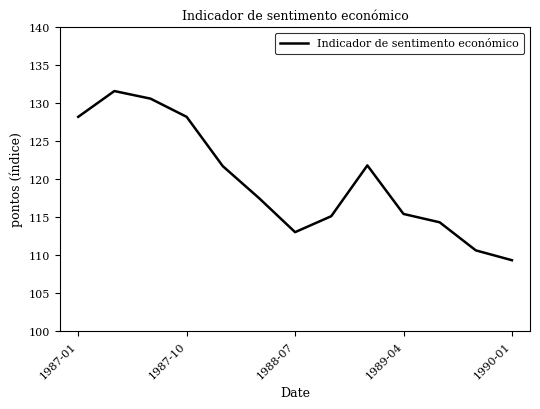

What is the maximum value shown in the chart?

131.6